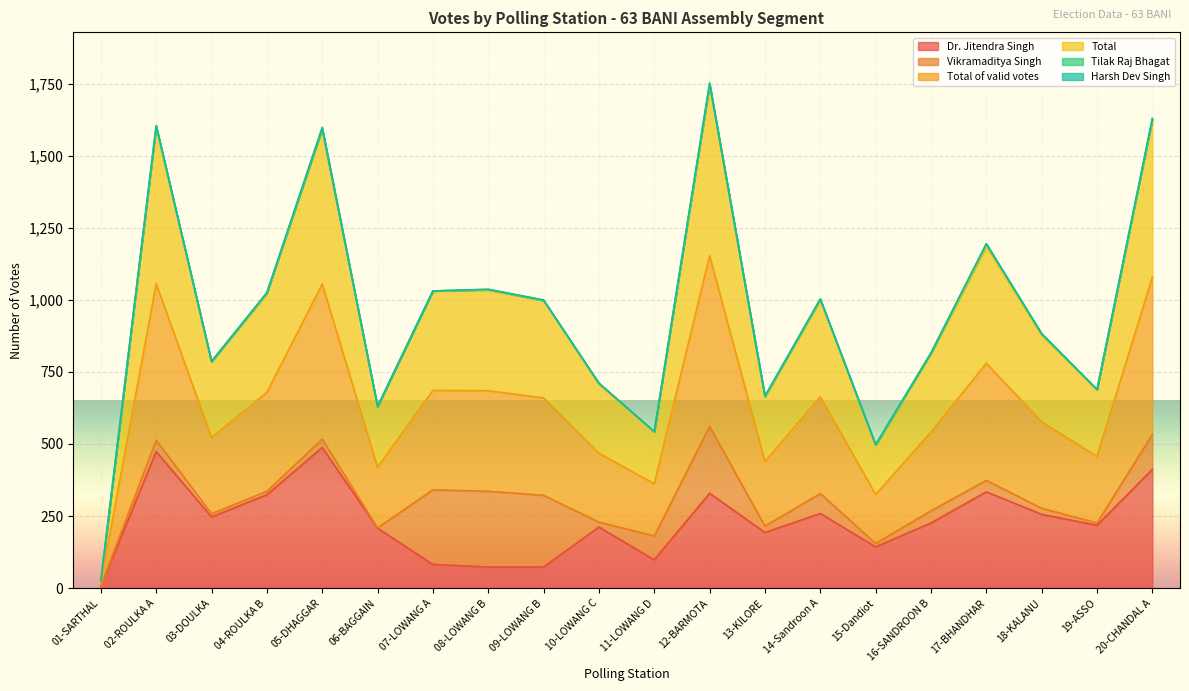

What is the value of the Dr. Jitendra Singh point at the 16th from the left?

226